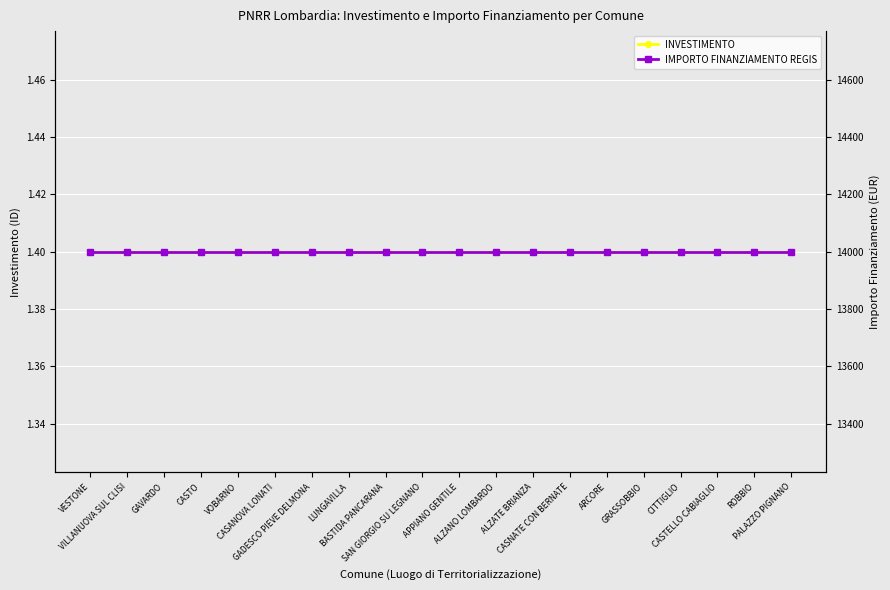

What is the maximum value shown in the chart?

14000.0